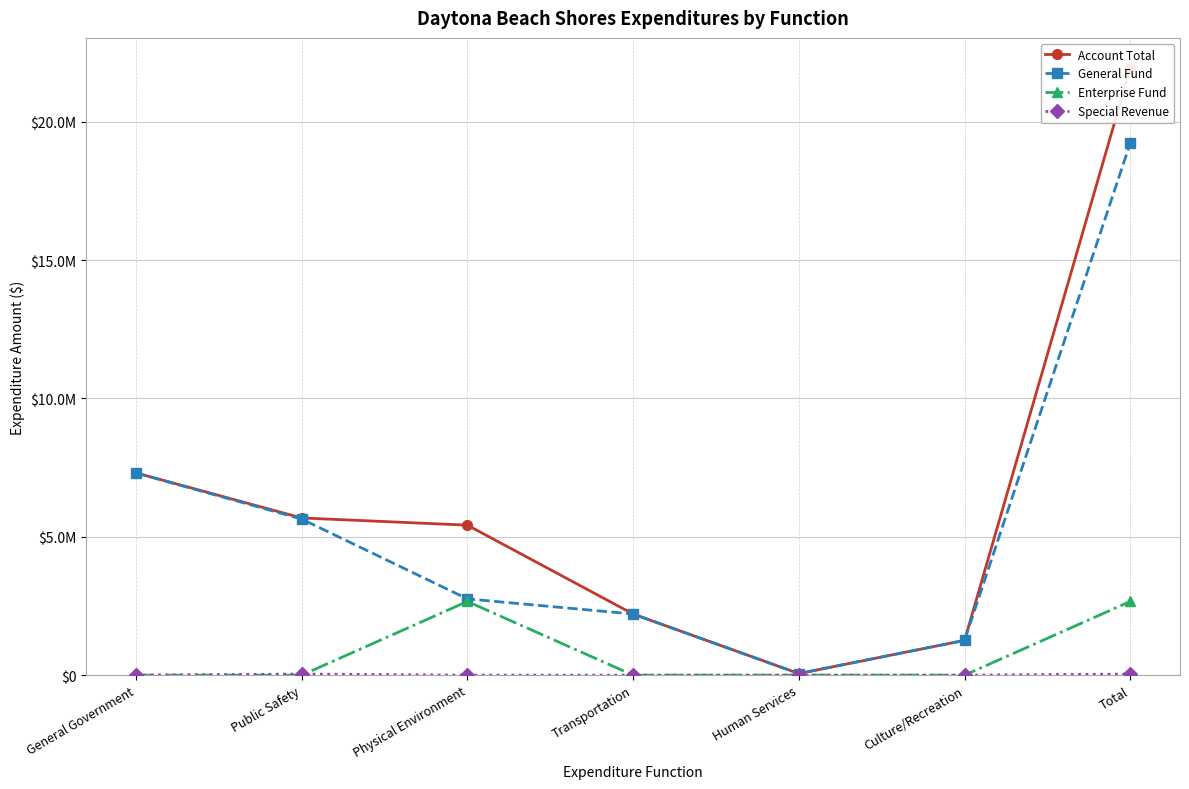

Rank the series at Culture/Recreation from lowest to highest value.

Enterprise Fund, Special Revenue, Account Total, General Fund